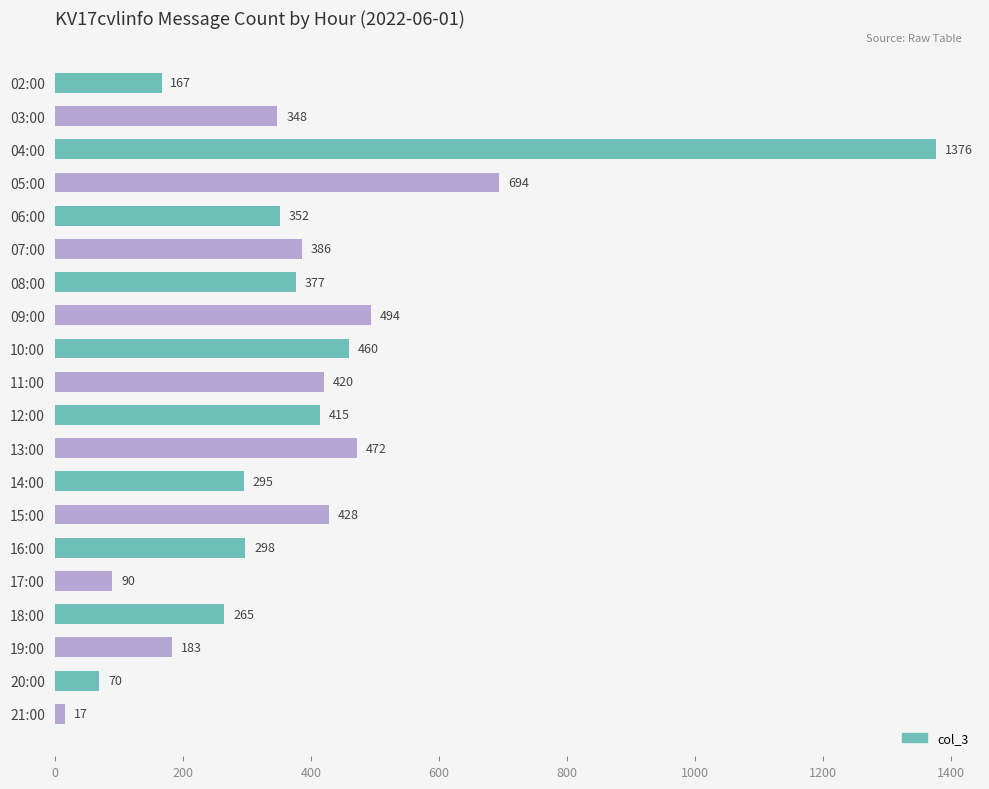

Rank the categories by value from lowest to highest.

21:00, 20:00, 17:00, 02:00, 19:00, 18:00, 14:00, 16:00, 03:00, 06:00, 08:00, 07:00, 12:00, 11:00, 15:00, 10:00, 13:00, 09:00, 05:00, 04:00